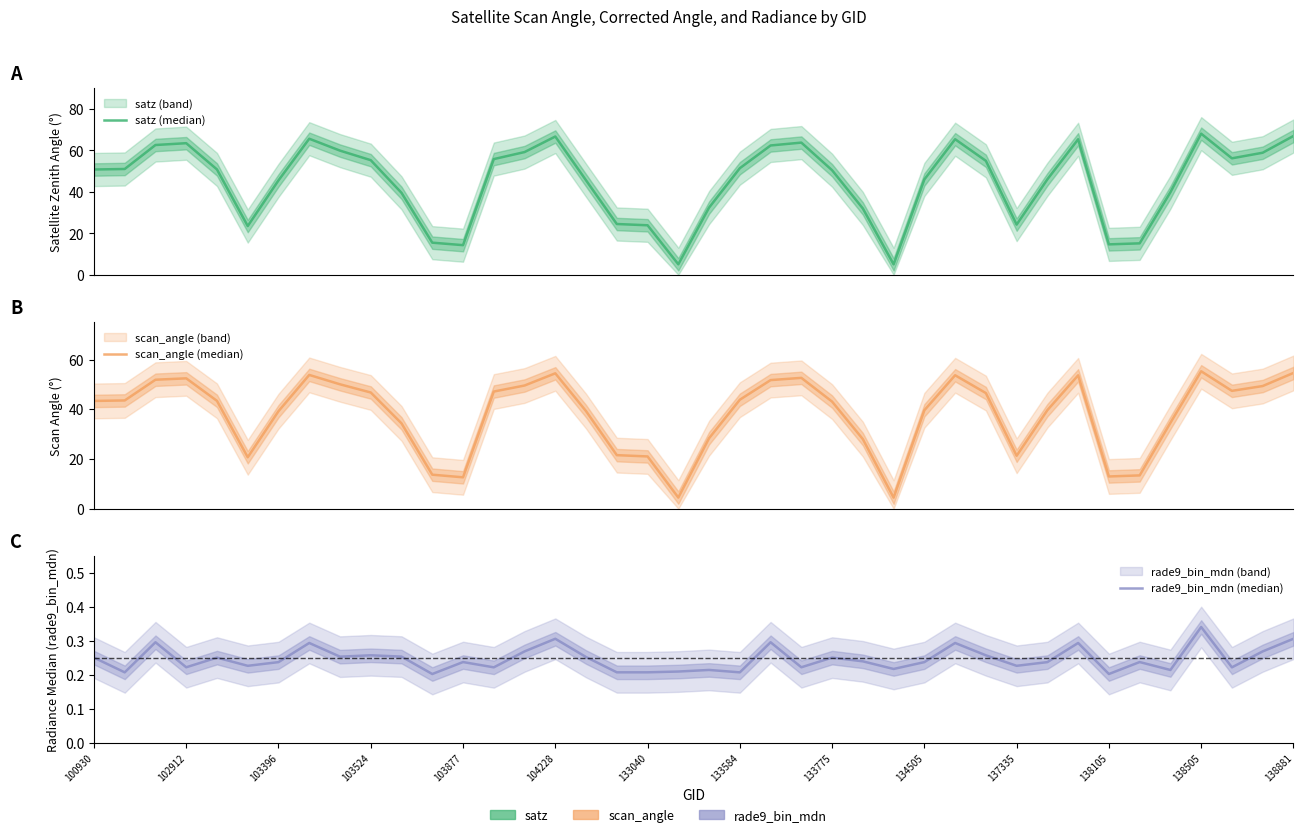

How many data points in scan_angle (median) are less than 43?

18